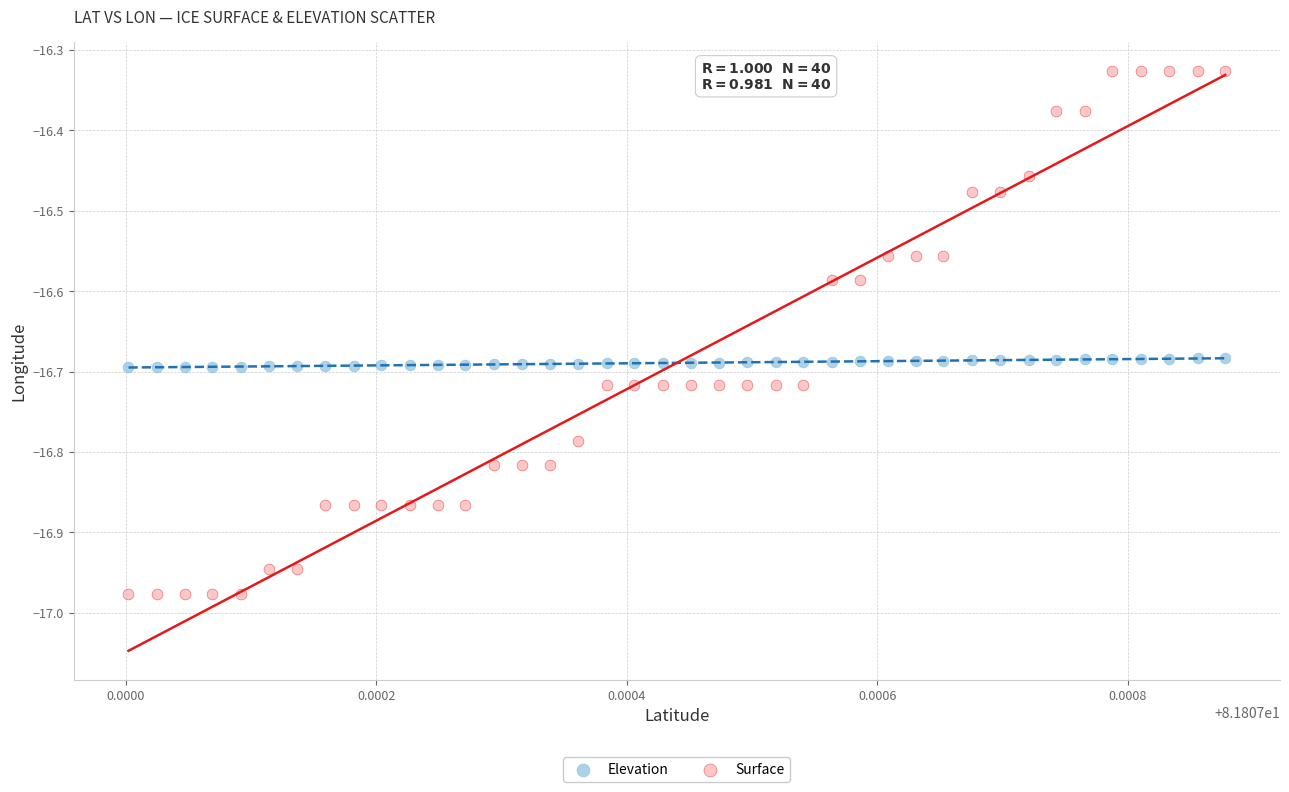

What are all the series names shown in the legend?

Elevation, Surface